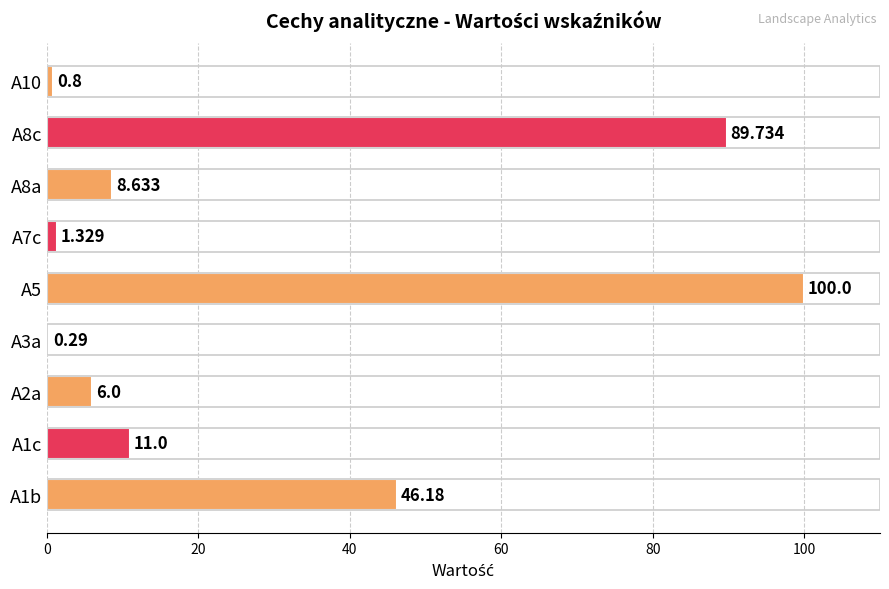

Count the number of values greater than 8.

5